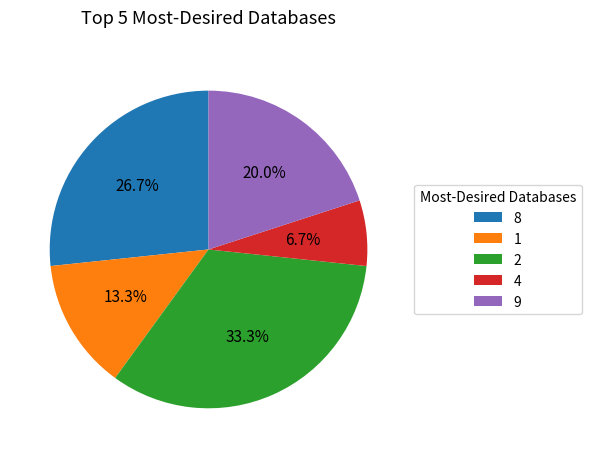

How many slices are in this pie chart?

5